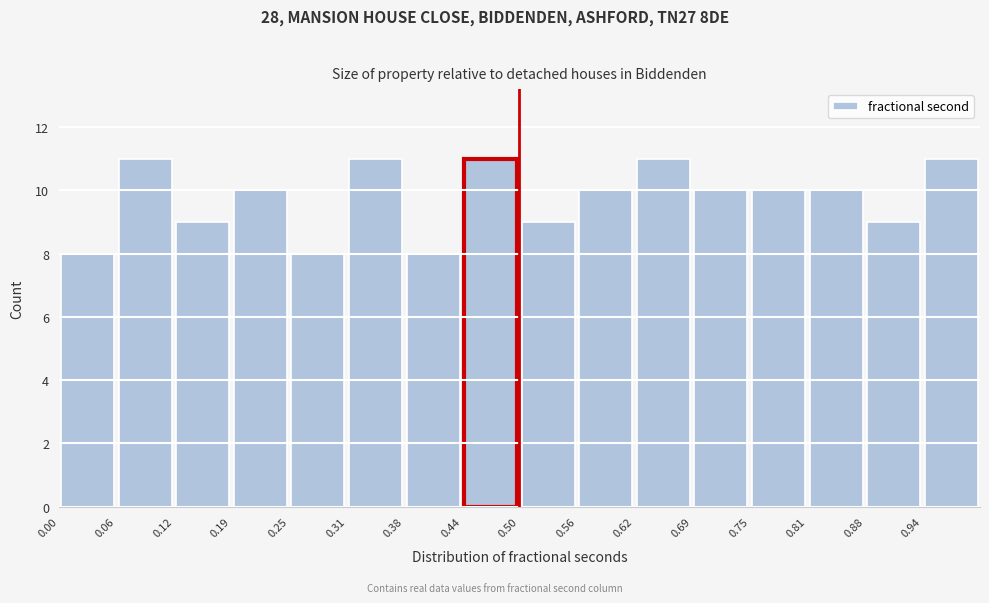

Reading left to right, list every bar in this chart as the range it spans on the x-axis followed by its height. Neither the bar edges nor the heights are printed on the chart, so give them approximately, as read against the axes.

0.00 to 0.06: 8
0.06 to 0.13: 11
0.13 to 0.19: 9
0.19 to 0.25: 10
0.25 to 0.31: 8
0.31 to 0.38: 11
0.38 to 0.44: 8
0.44 to 0.50: 11
0.50 to 0.56: 9
0.56 to 0.63: 10
0.63 to 0.69: 11
0.69 to 0.75: 10
0.75 to 0.81: 10
0.81 to 0.88: 10
0.88 to 0.94: 9
0.94 to 1.00: 11